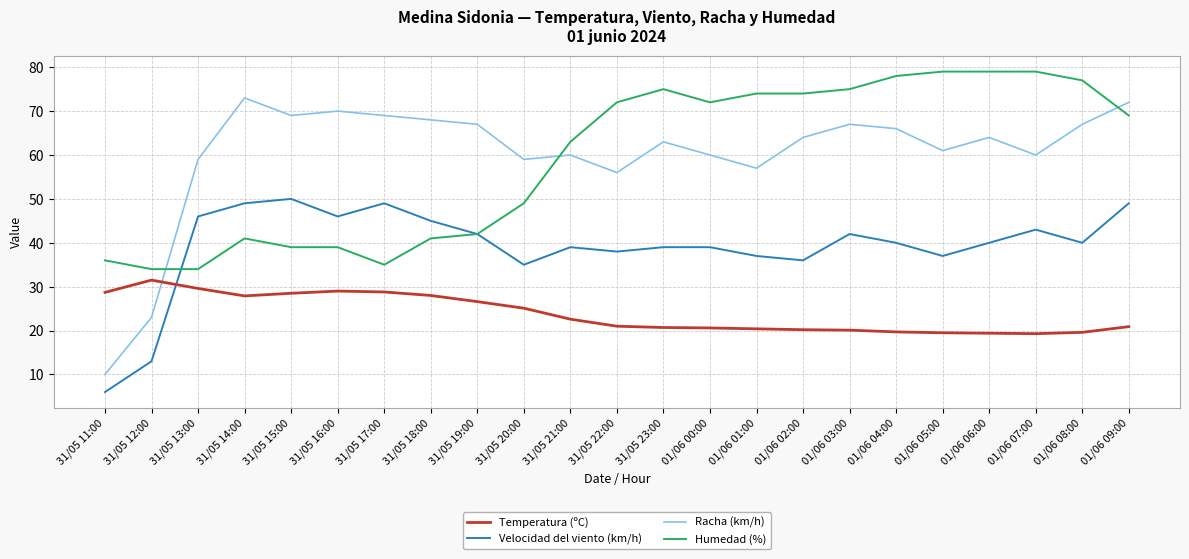

How many lines are shown in the chart?

4